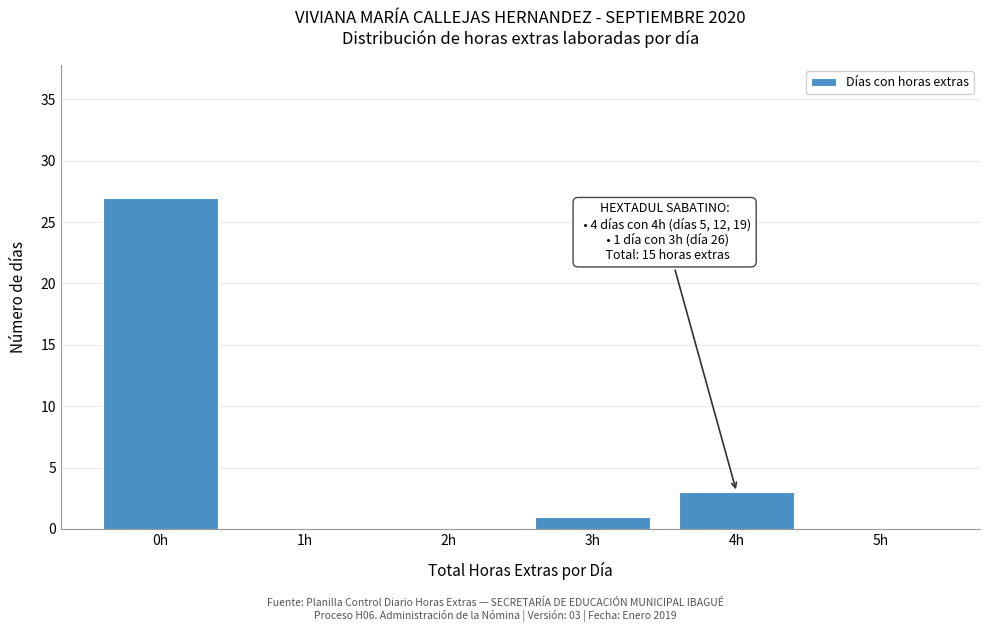

Which range on the x-axis has the tallest bar?

-0.5 to 0.5